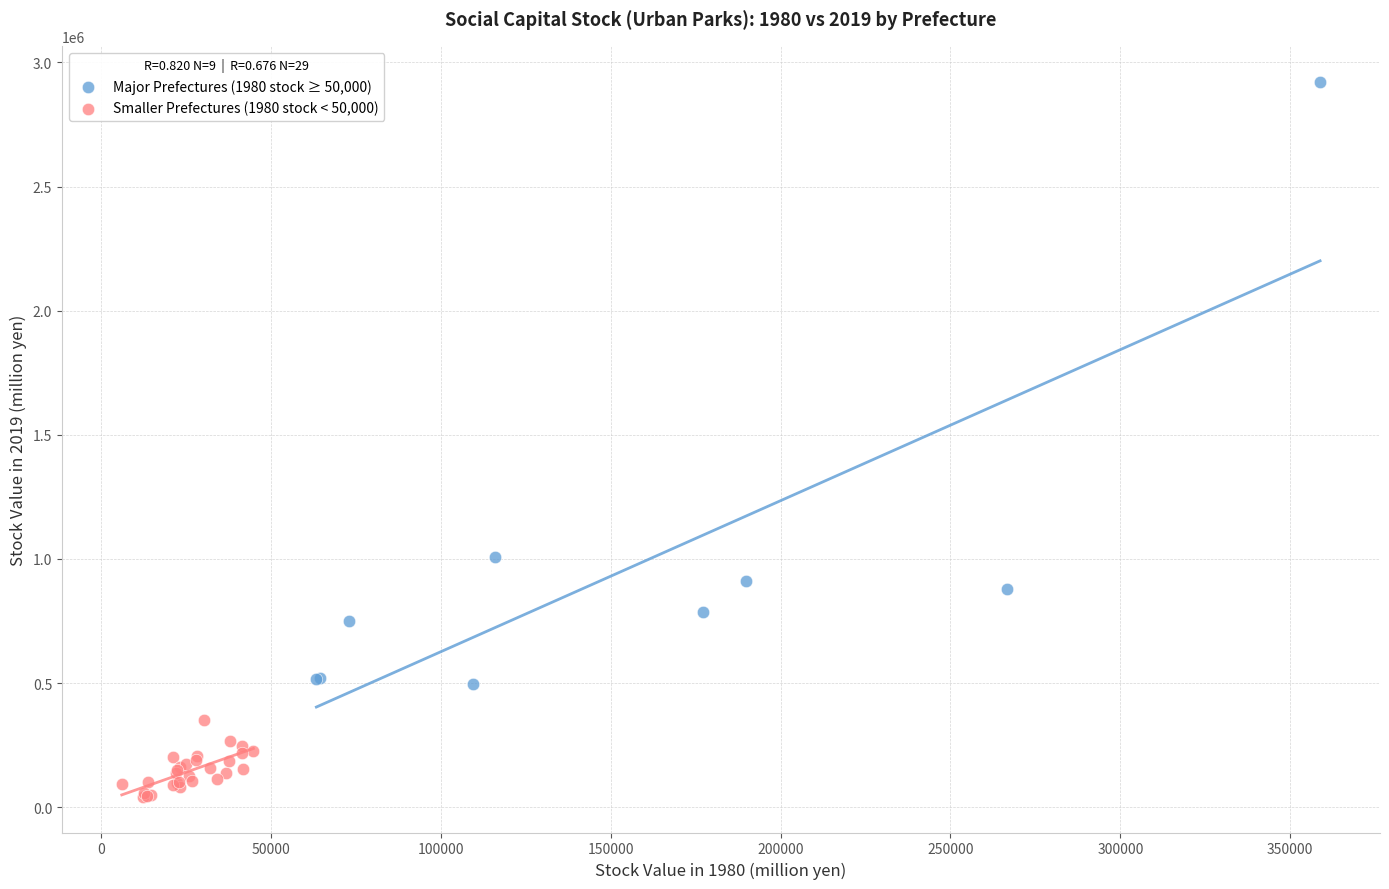

Which series reaches the minimum Y coordinate?

Smaller Prefectures (1980 stock < 50,000)